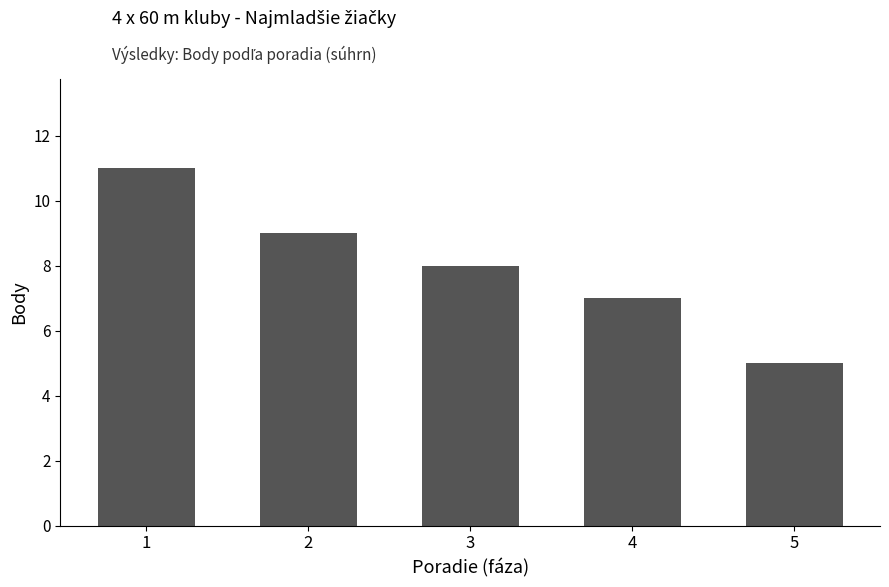

The value at 5 is 5. True or false?

True